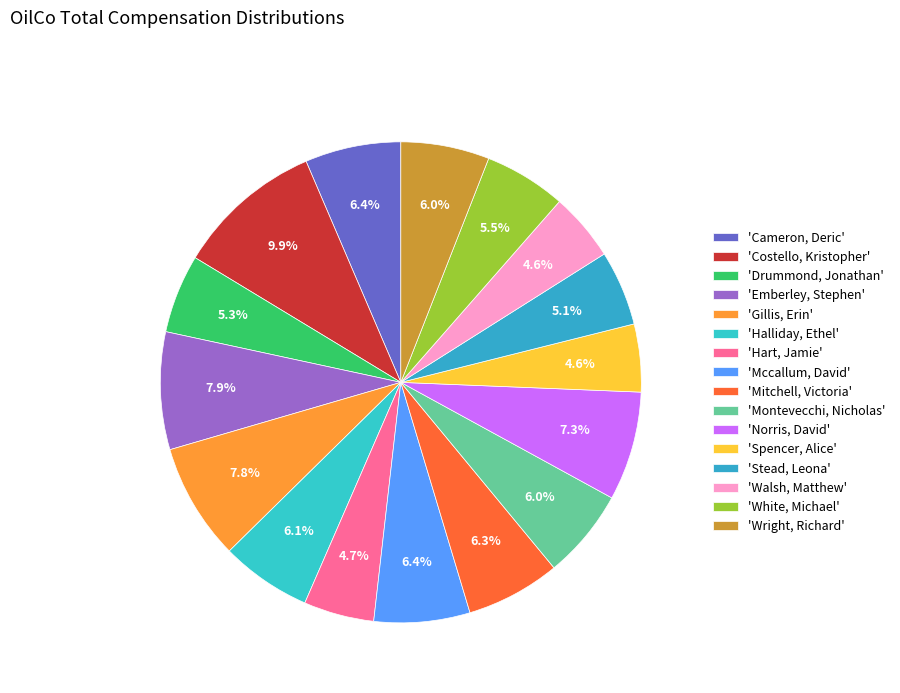

How many slices are in this pie chart?

16